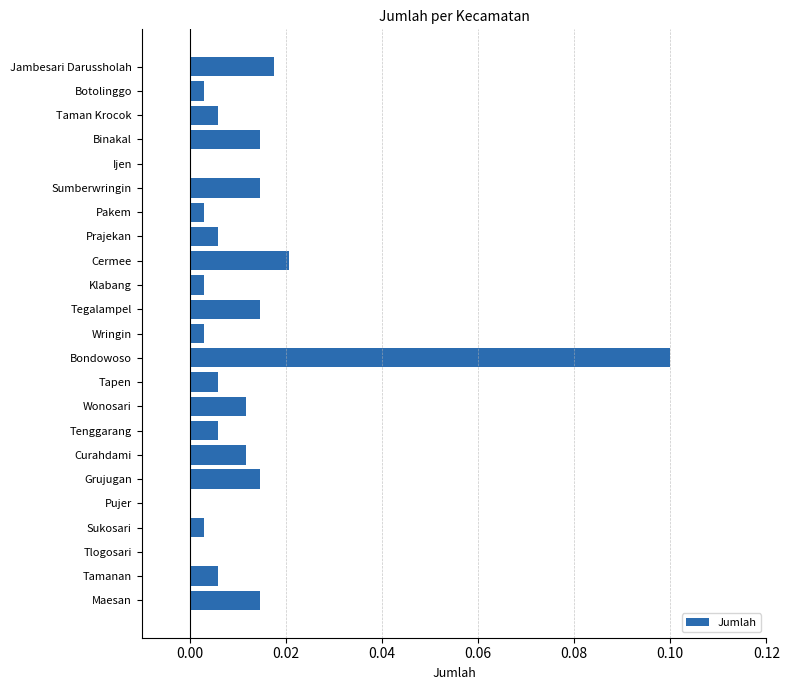

The chart shows a value of 0.0 at Wringin. True or false?

True